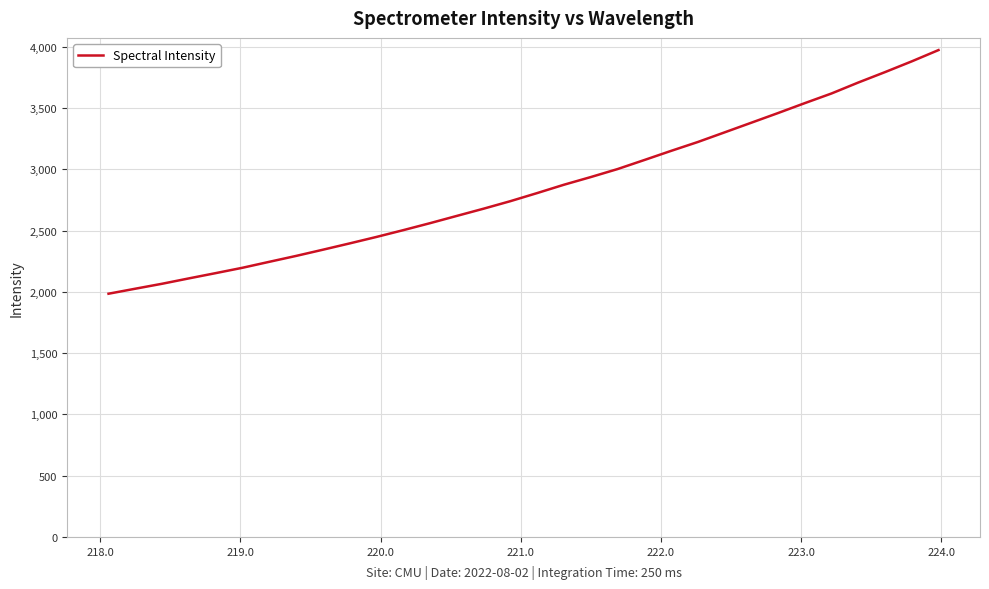

What is the greatest value displayed?

3972.9